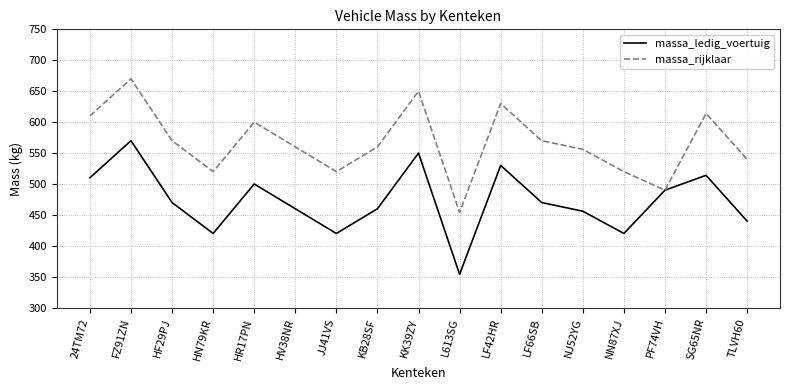

List the series in order of their peak value, highest first.

massa_rijklaar, massa_ledig_voertuig